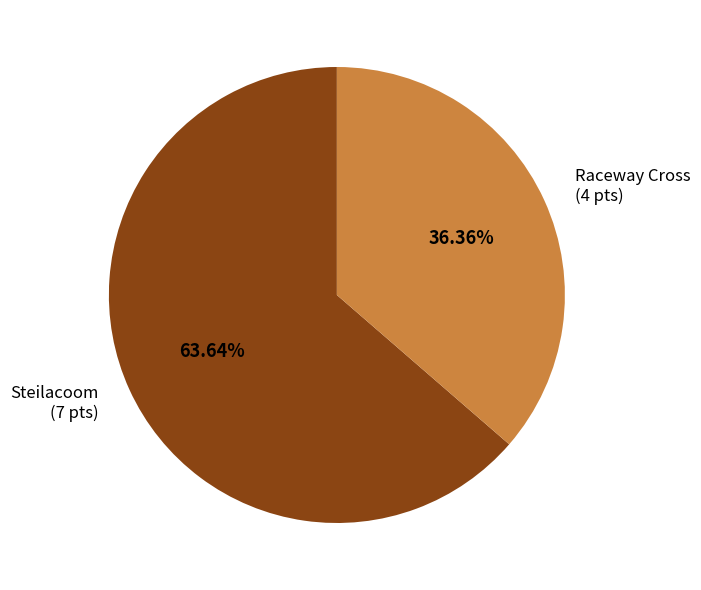

Is it true that Steilacoom is 76% of the pie?

False